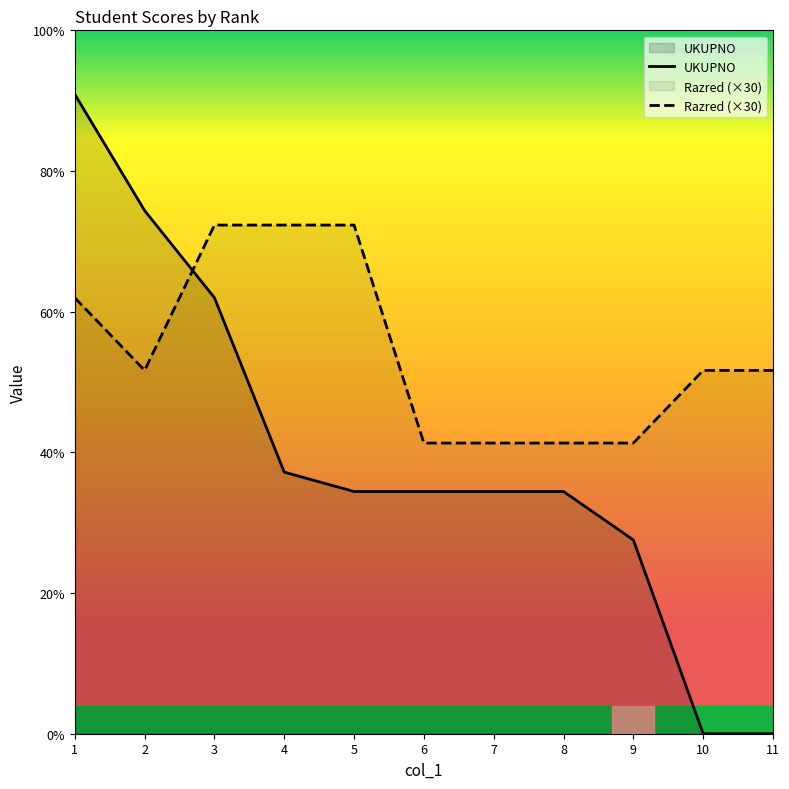

True or false: Razred (×30) has a value of 178 at 7.

False